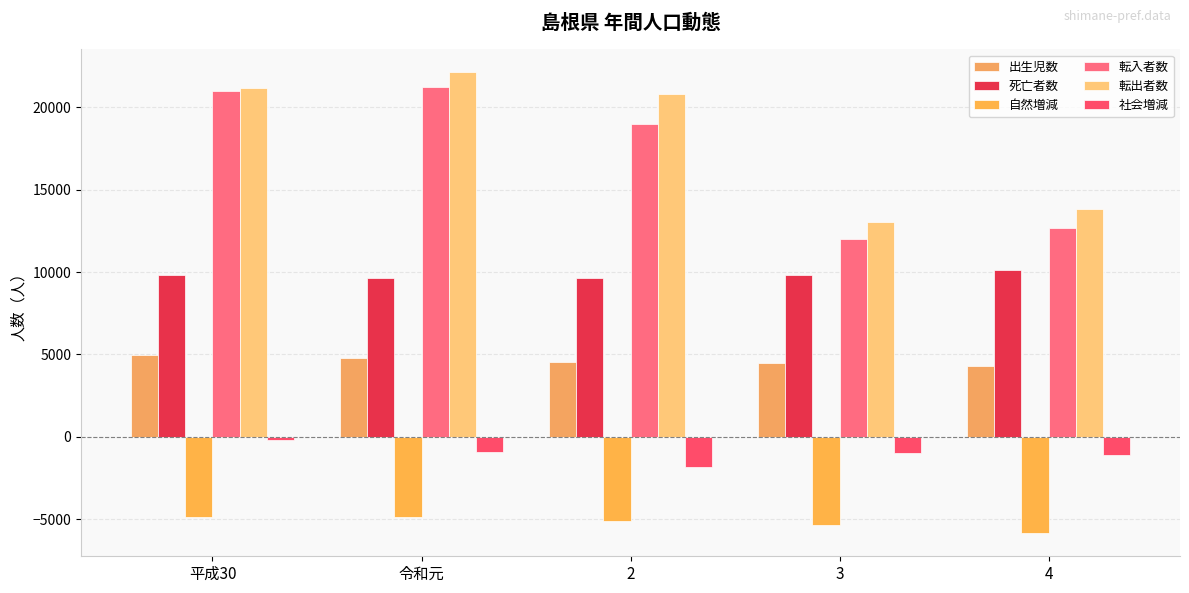

At which label does 転出者数 first exceed 20839?

平成30